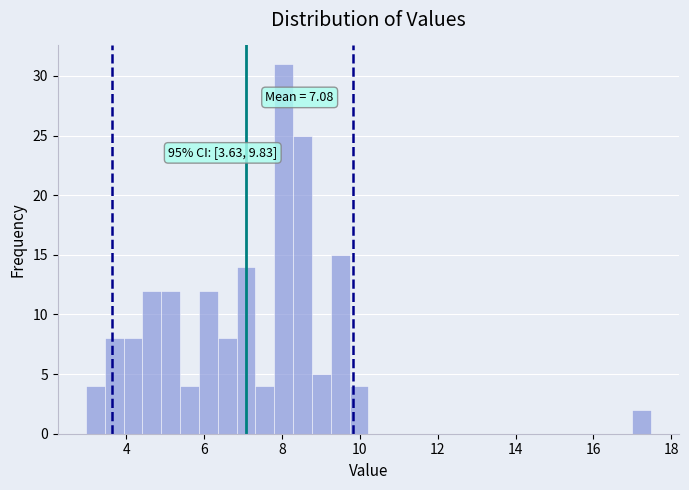

Around what value on the x-axis is the tallest bar? Give the approximate position of its centre, as read against the axis.

8.0